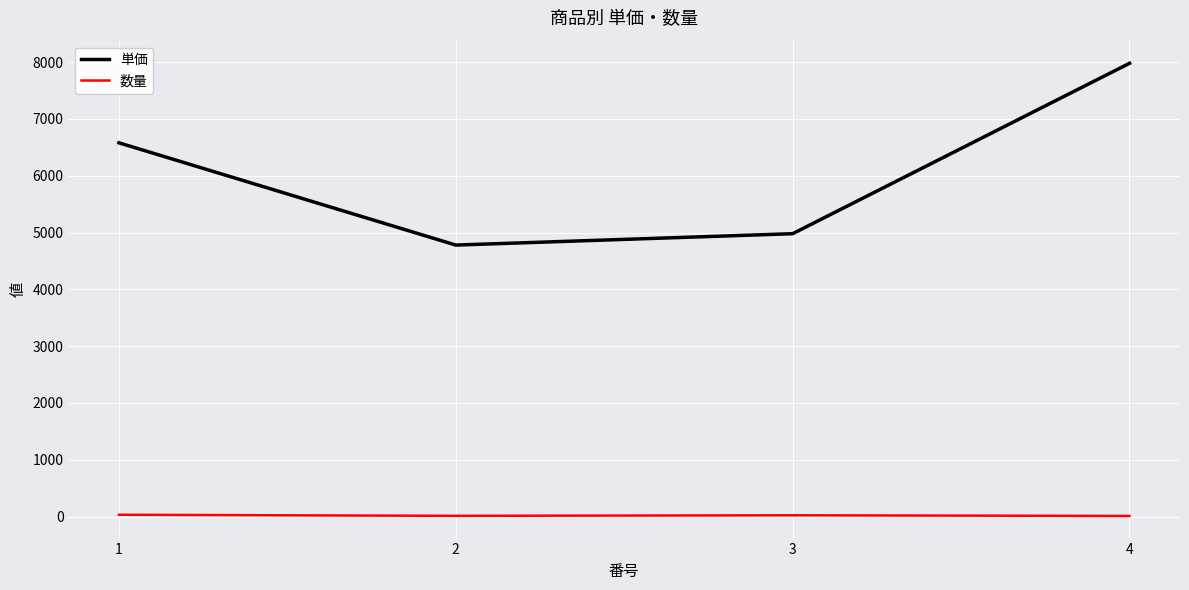

What is the smallest value displayed?

11